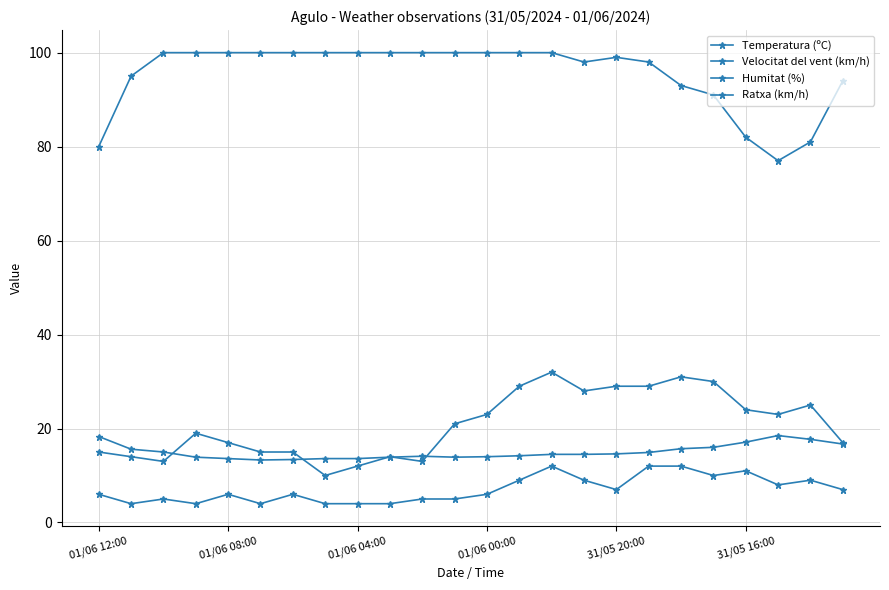

How many values in the Humitat (%) series are below 100?

11